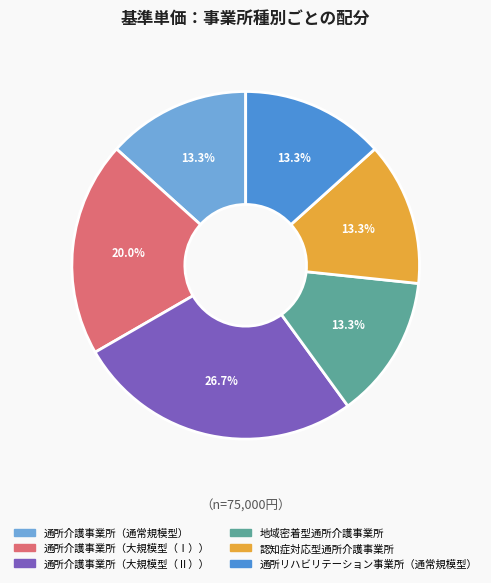

Between 通所介護事業所（大規模型（Ⅱ）） and 地域密着型通所介護事業所, which is larger?

通所介護事業所（大規模型（Ⅱ））